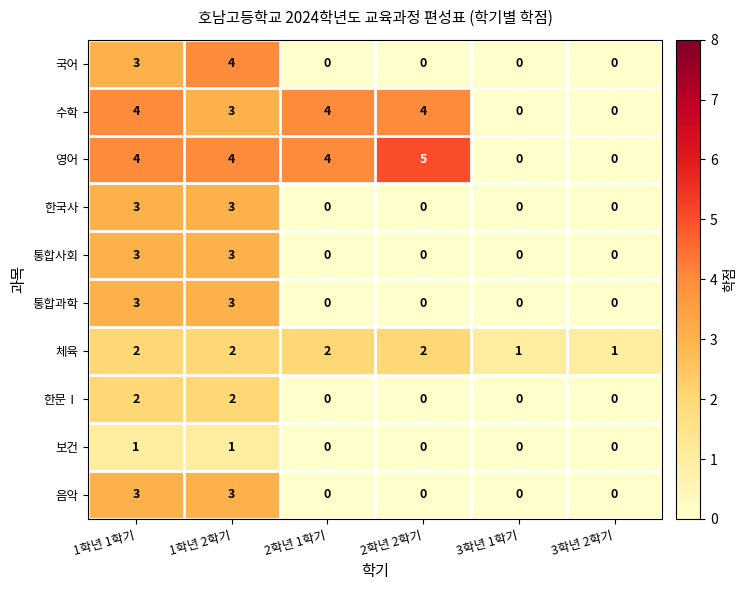

Which series has the widest spread of values?

영어